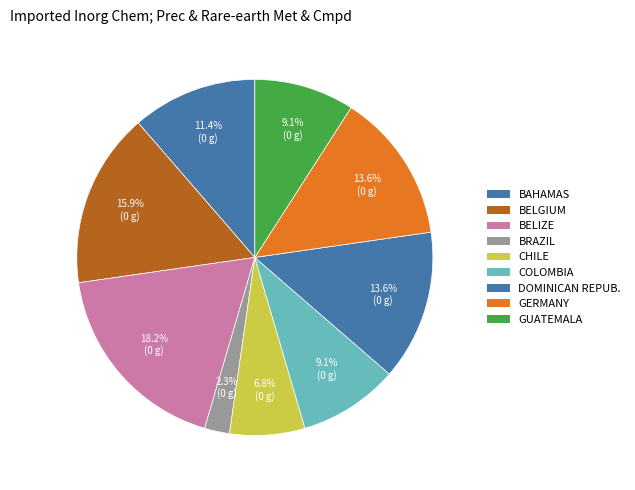

Count the number of slices in the pie.

9